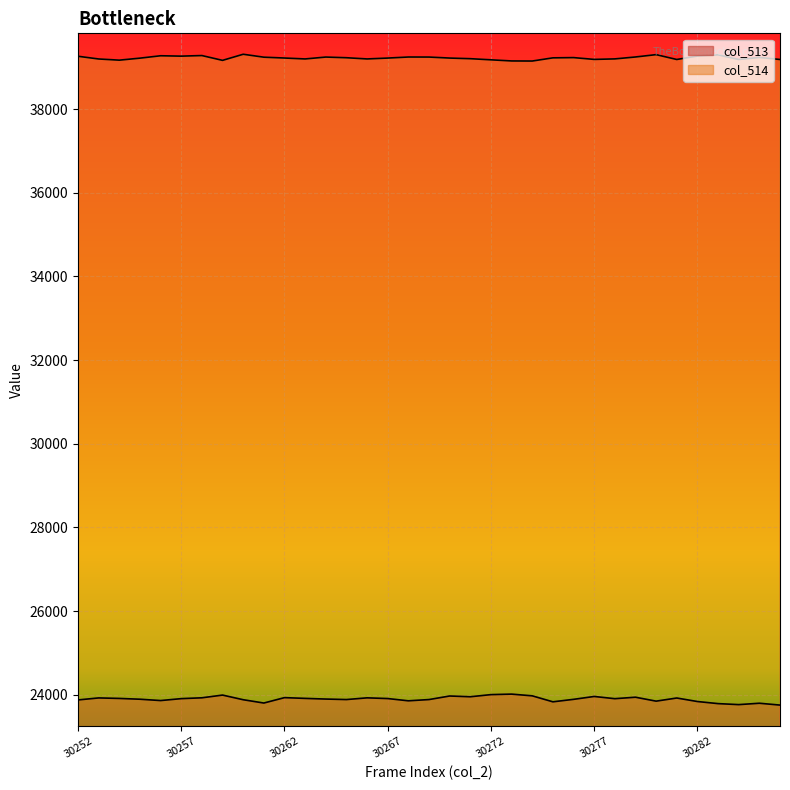

What is the difference between the second highest and minimum values in the col_513 series?

250